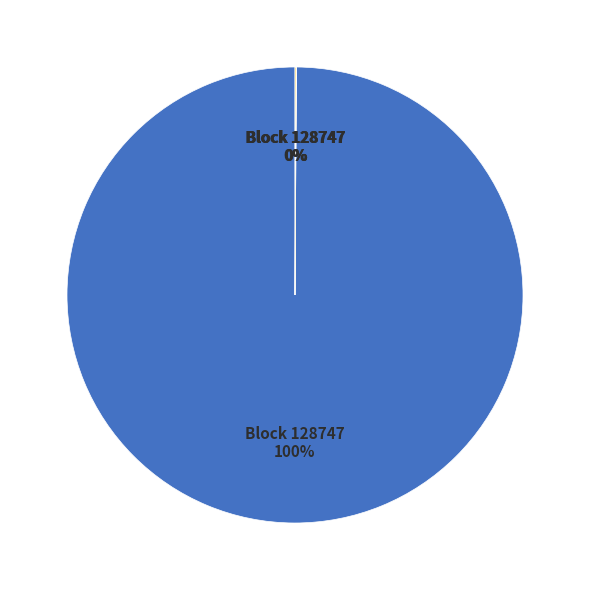

To the nearest percent, what is the average slice percentage?

25%